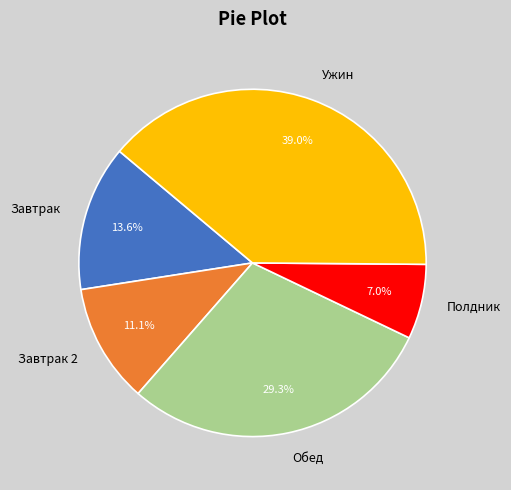

What is the ratio of the value at Завтрак to the value at Обед?

0.5